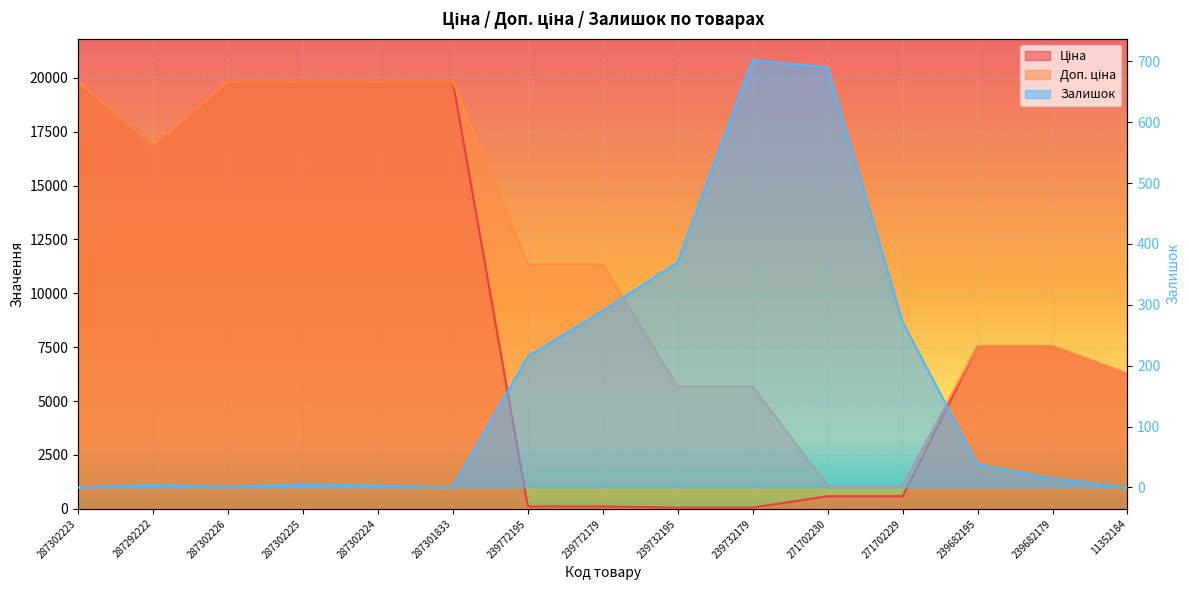

What is the greatest value displayed?

19831.1